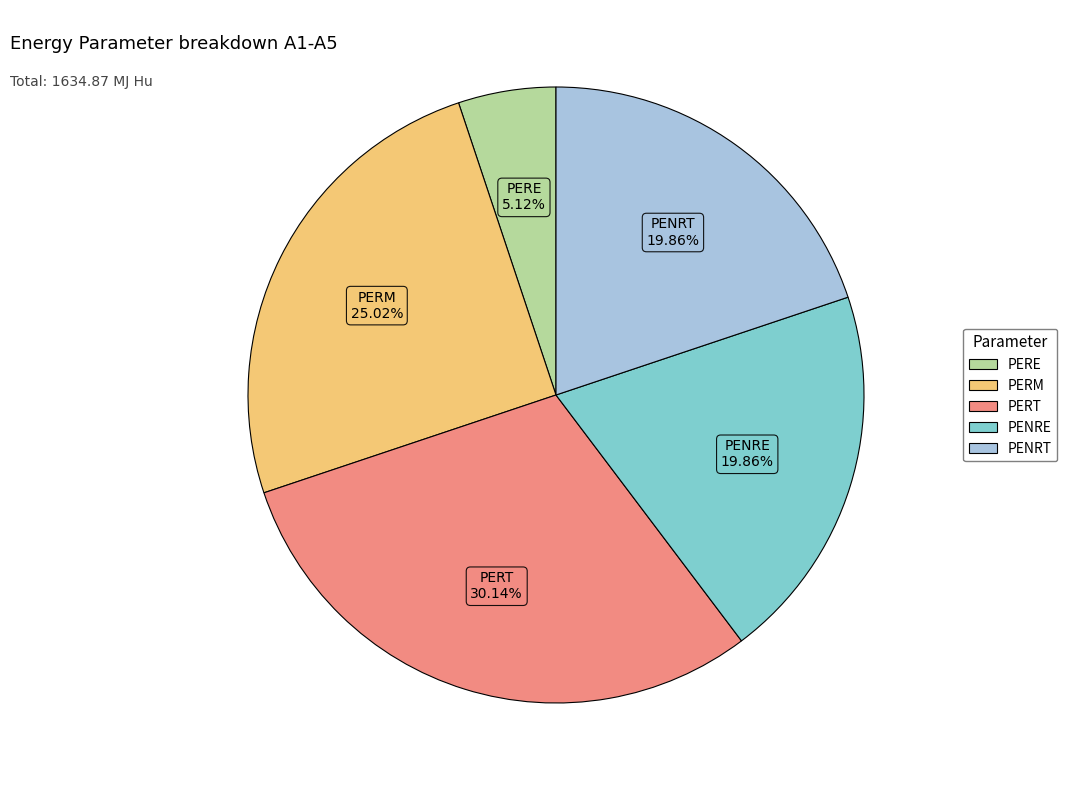

Is there a majority slice in this chart?

No